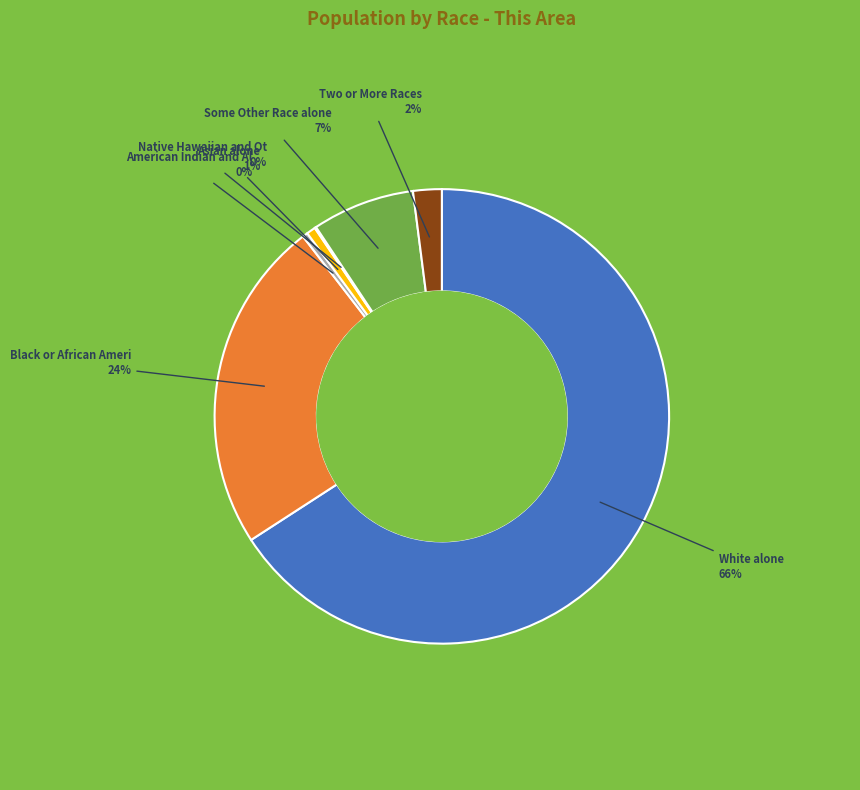

To the nearest percent, what is the average slice percentage?

14%